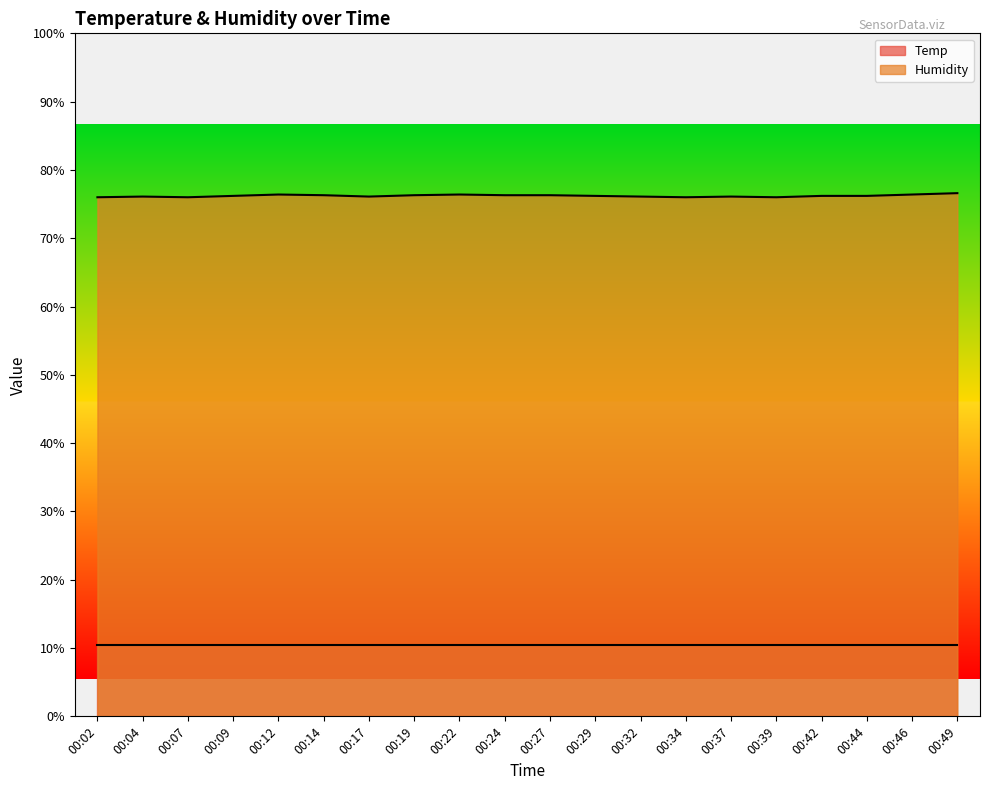

What is the value of the 13th point from the left?

76.1